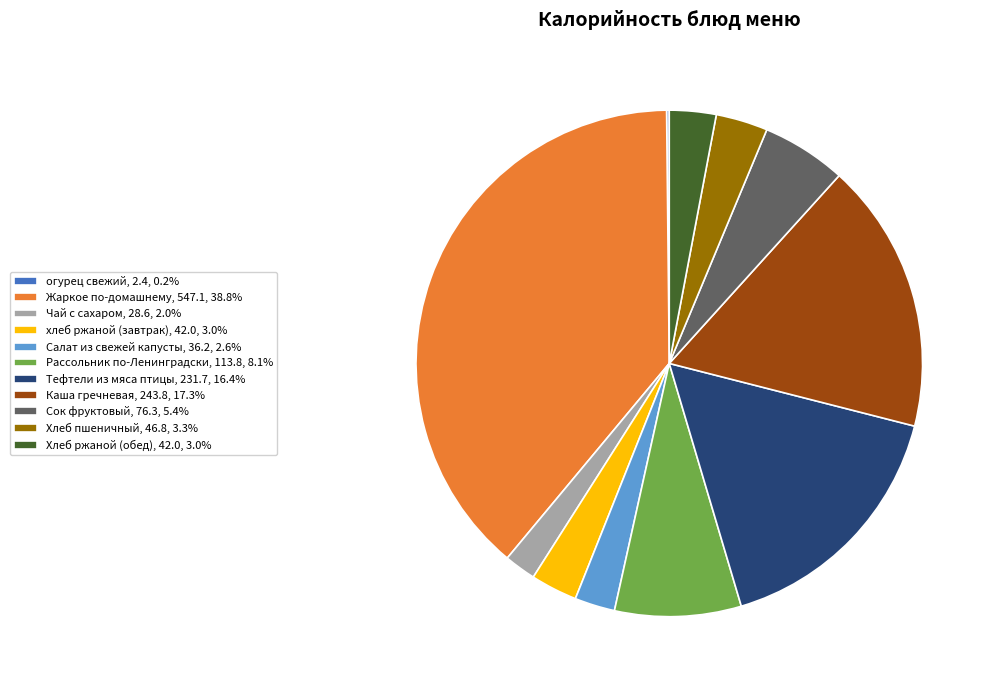

Is there a majority slice in this chart?

No